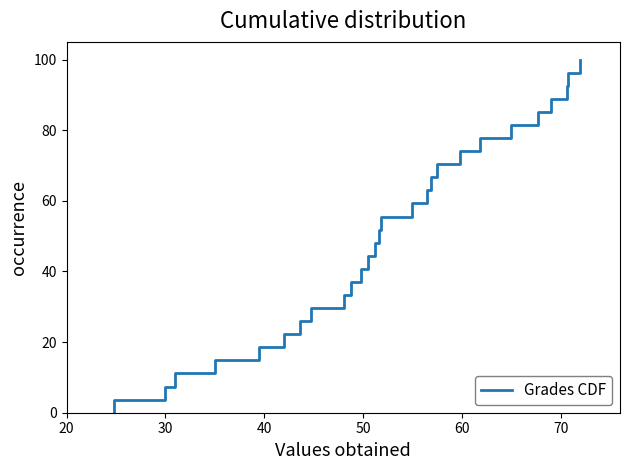

What is the maximum value shown in the chart?

100.0